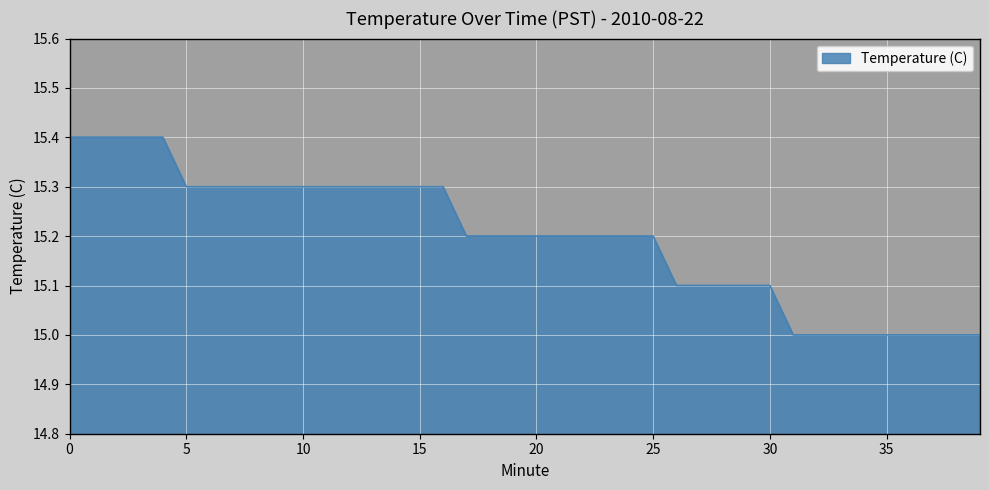

What is the maximum value shown in the chart?

15.4